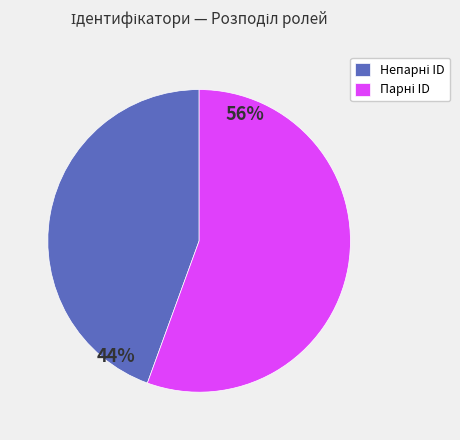

Is there any slice that represents more than half of the pie?

Yes